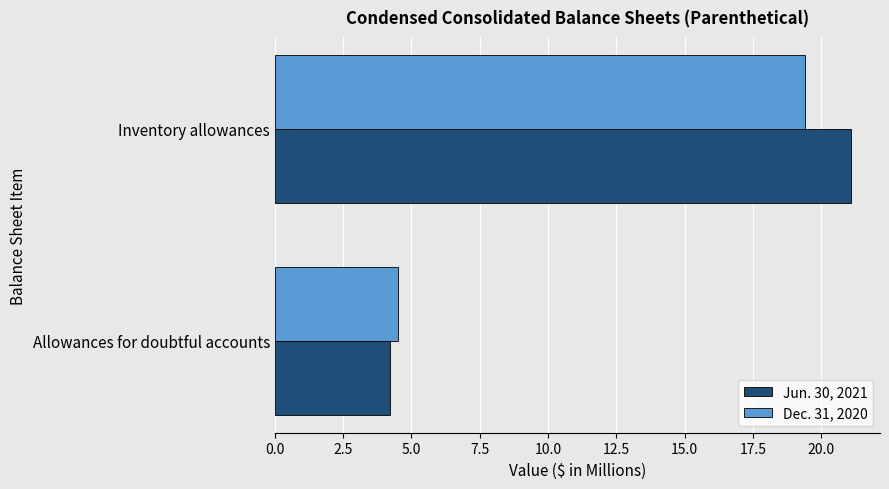

What is the sum of all Jun. 30, 2021 values?

25.3